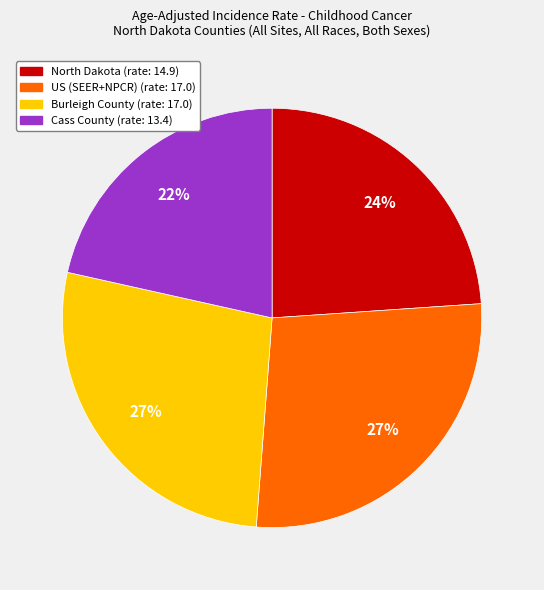

What is the smallest slice in the pie chart?

Cass County